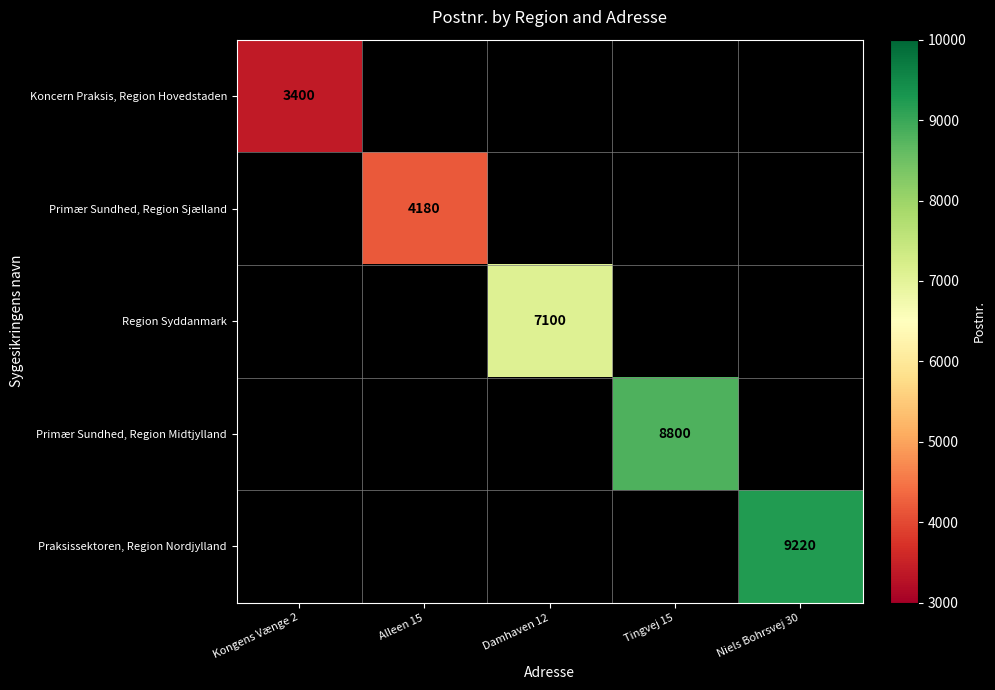

The Primær Sundhed, Region Sjælland series shows 2796 at Alleen 15. True or false?

False